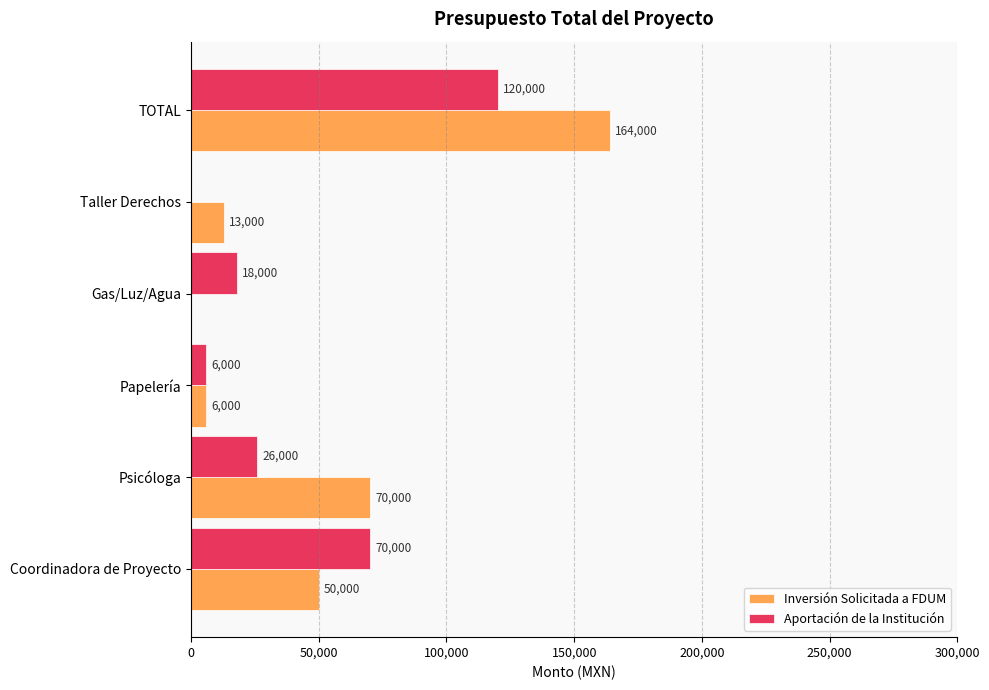

True or false: Aportación de la Institución has a value of 91163 at Coordinadora de Proyecto.

False